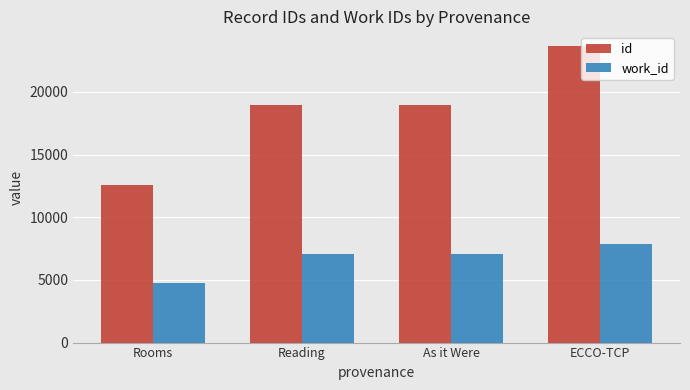

How many categories are shown in the chart?

4